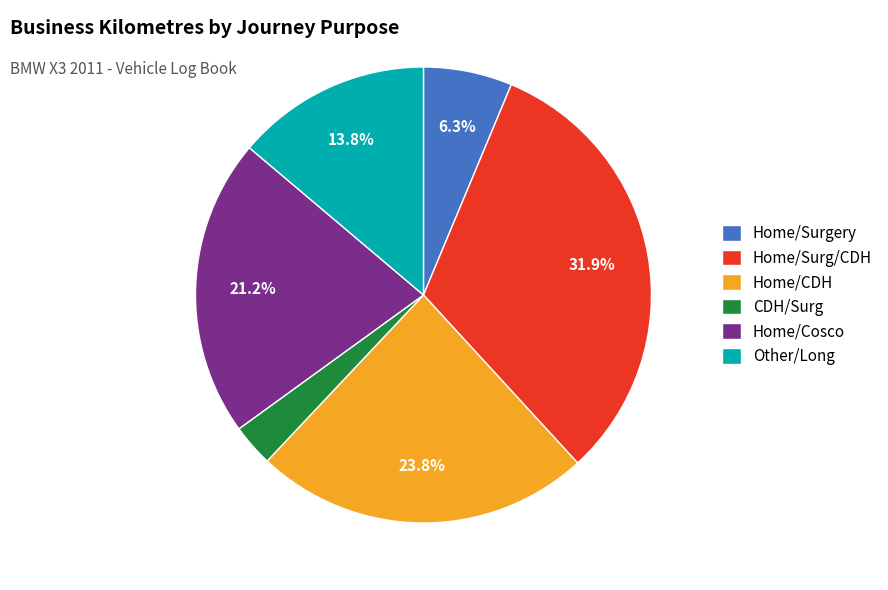

To the nearest percent, what is the difference between the largest and smallest slice percentages?

29%